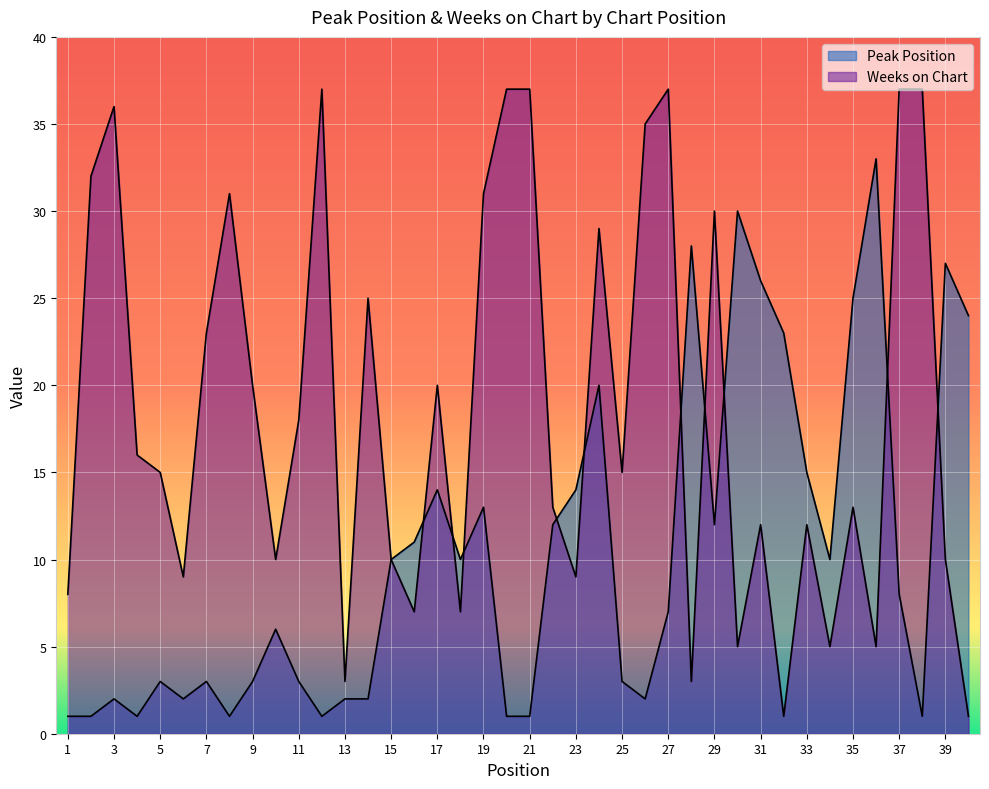

True or false: Peak Position has a value of 23 at 32.

True